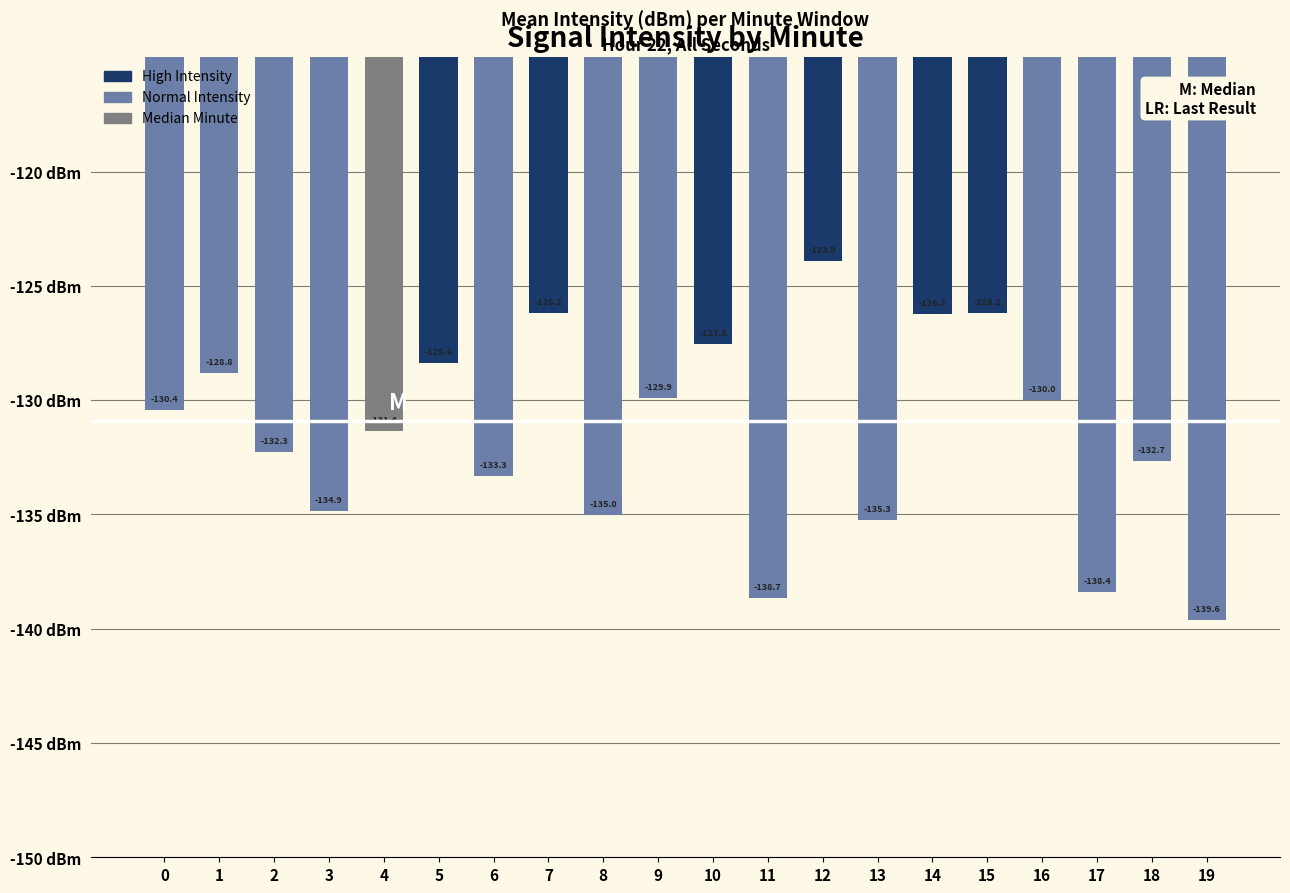

At which category does the chart reach its minimum across all series?

19